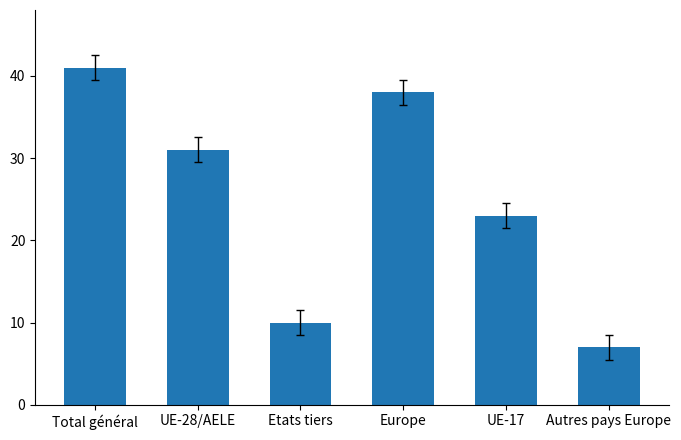

What is the difference between the maximum and minimum values?

34